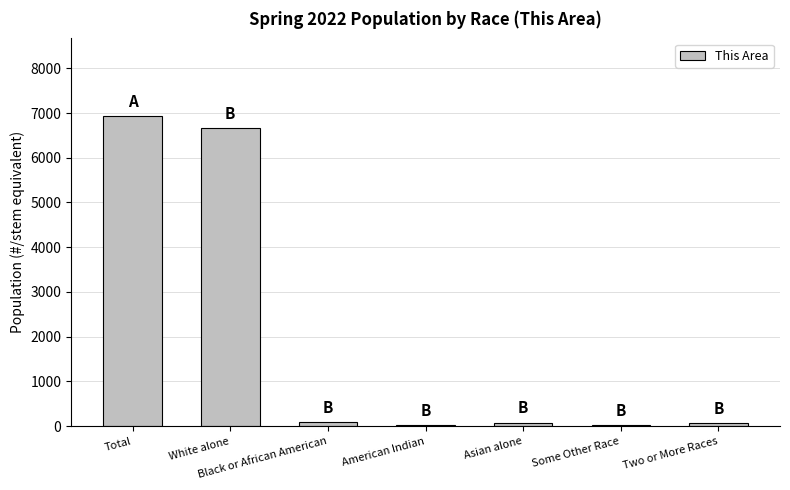

What is the change in value from American Indian to Two or More Races?

+43